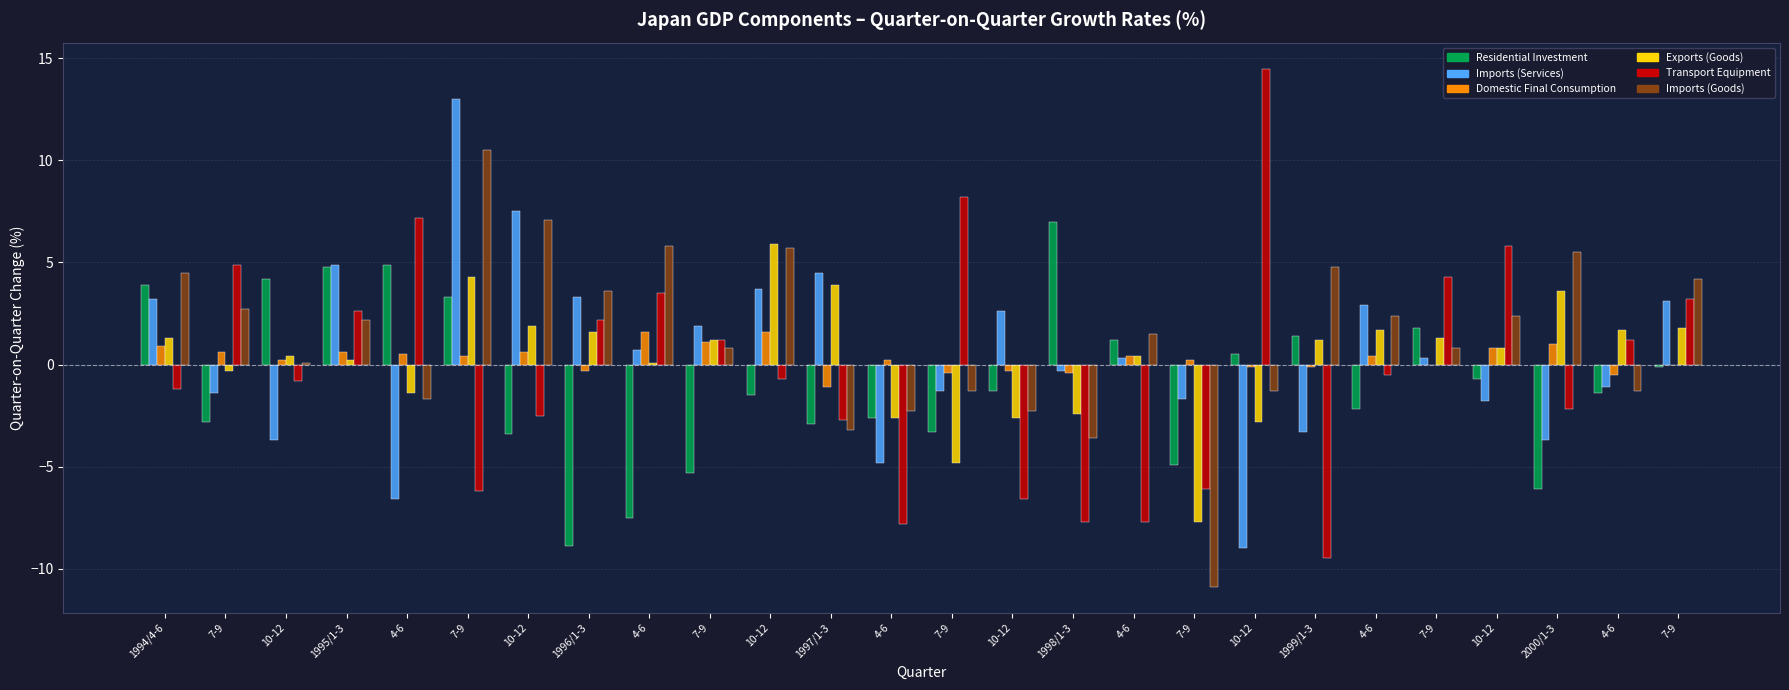

Are the bars horizontal?

No